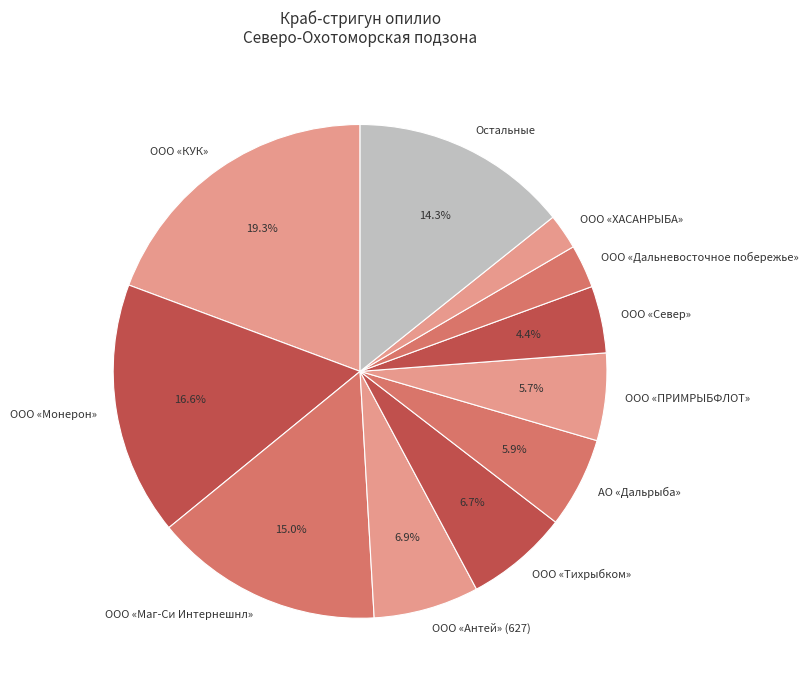

Is there a majority slice in this chart?

No